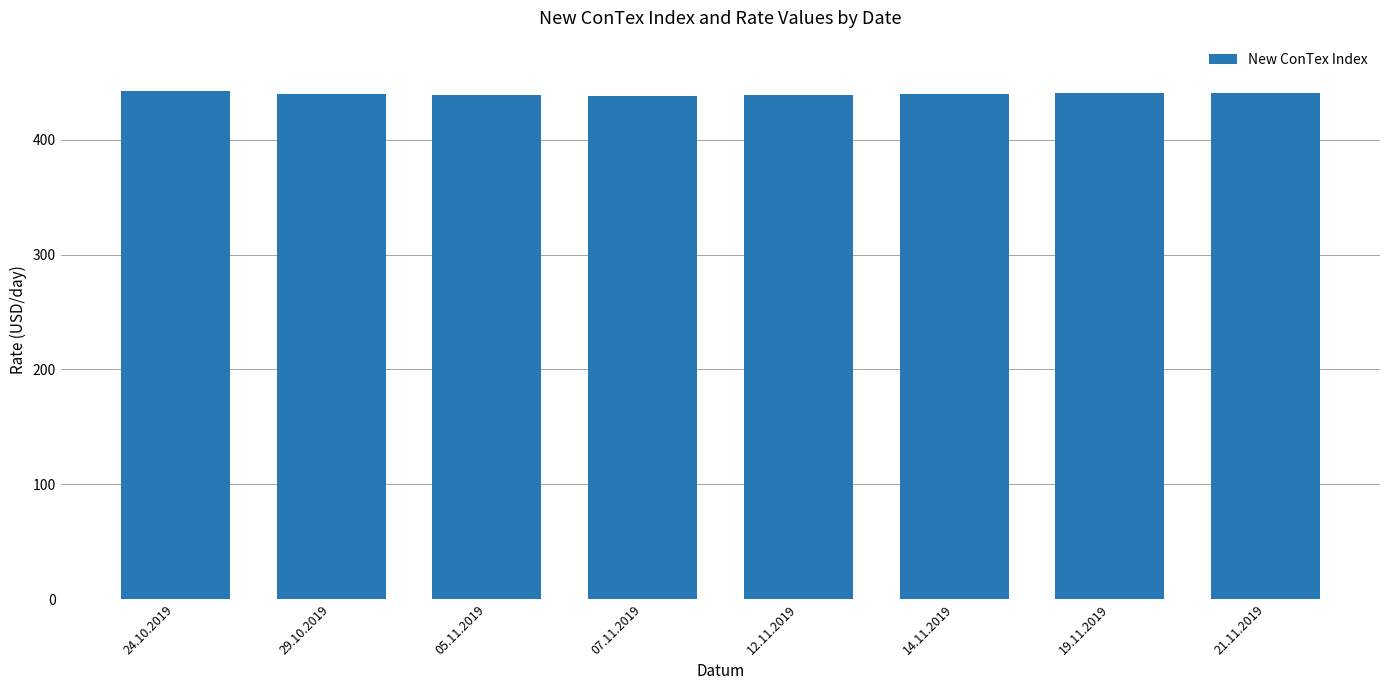

How many data points does each series have?

8